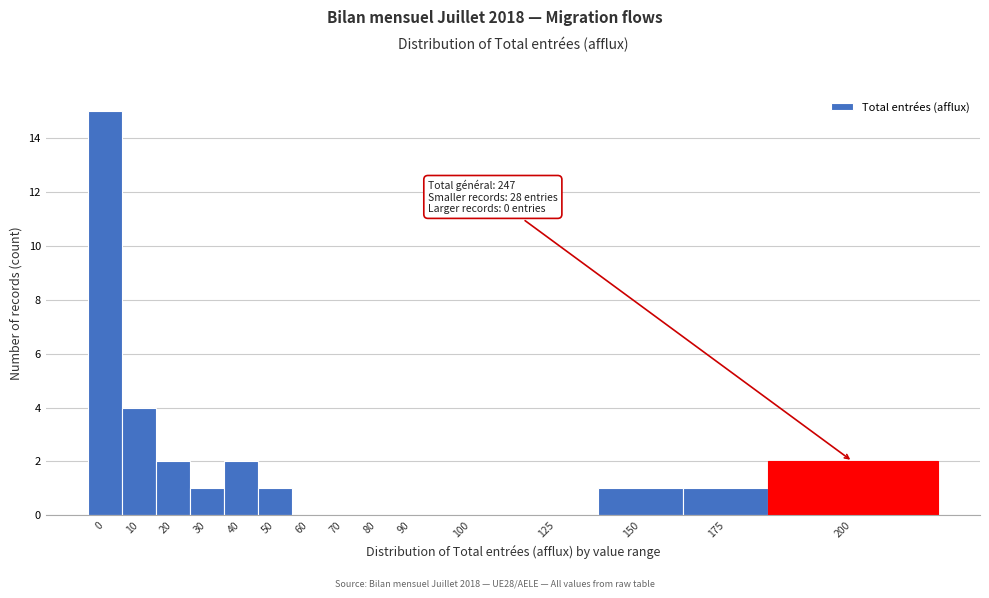

Reading right to left, extract all data points from this chart.

200=2	175=1	150=1	125=0	100=0	90=0	80=0	70=0	60=0	50=1	40=2	30=1	20=2	10=4	0=15